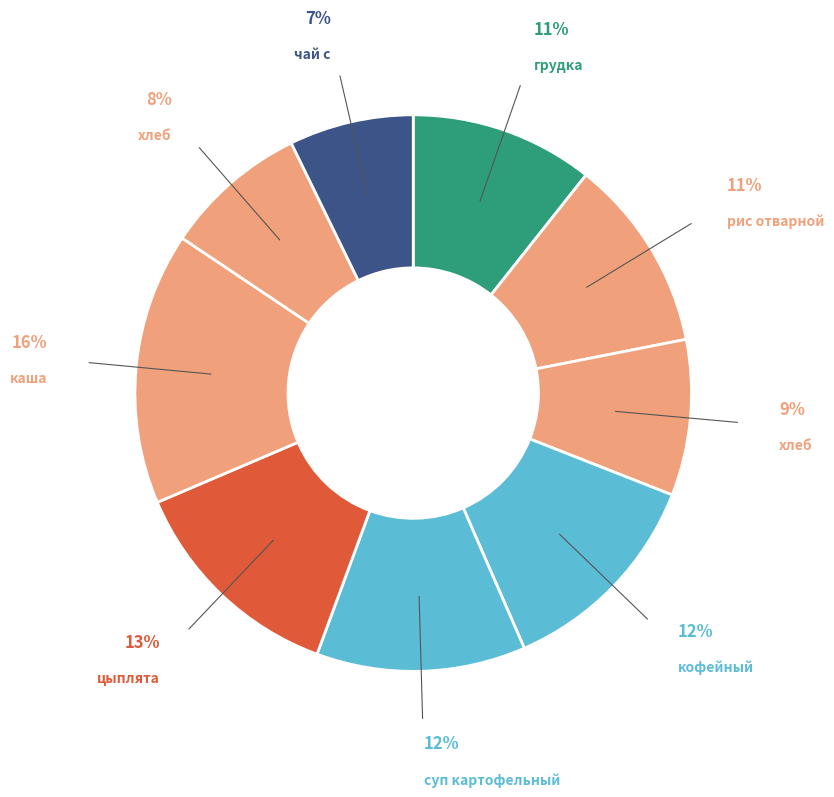

How many segments does this pie chart have?

9